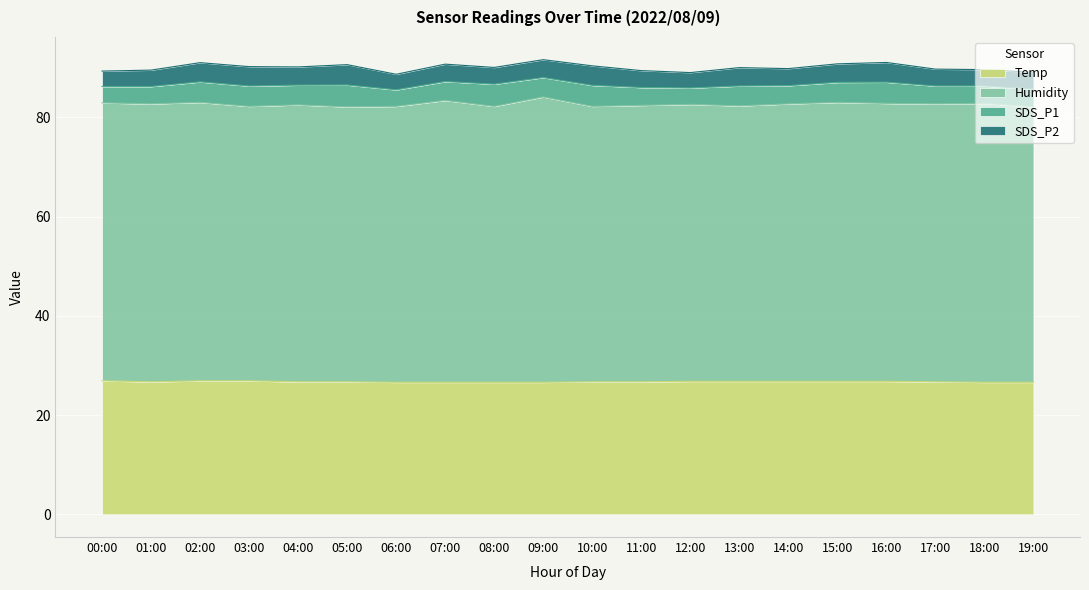

At how many categories does at least one series exceed 12?

20